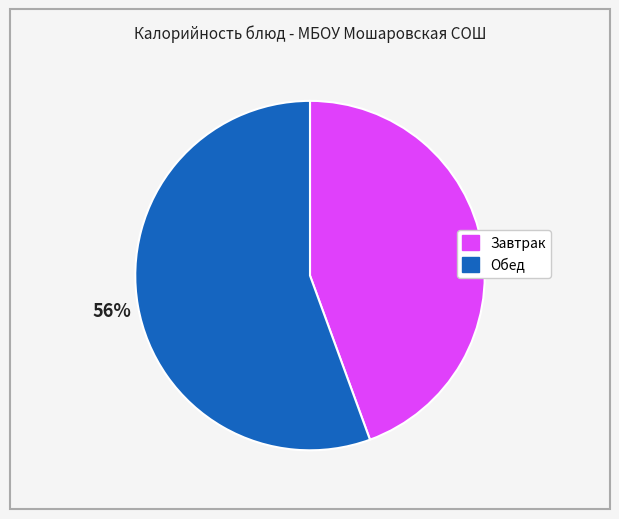

Is there any slice that represents more than half of the pie?

Yes